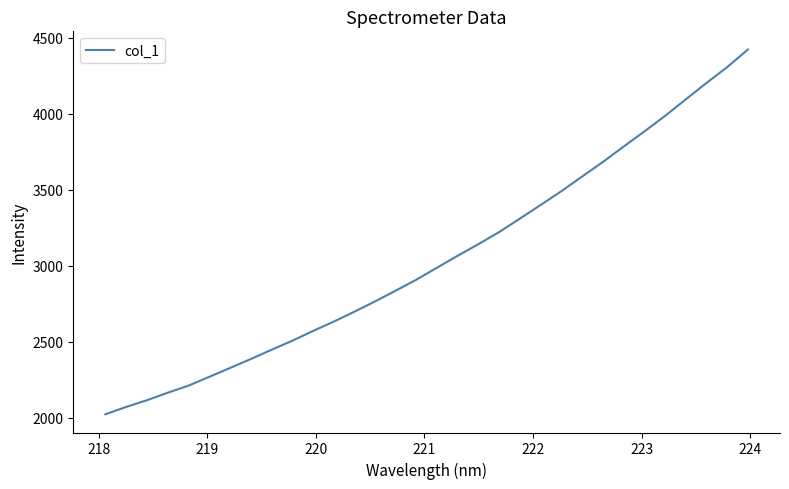

What is the greatest value displayed?

4420.8